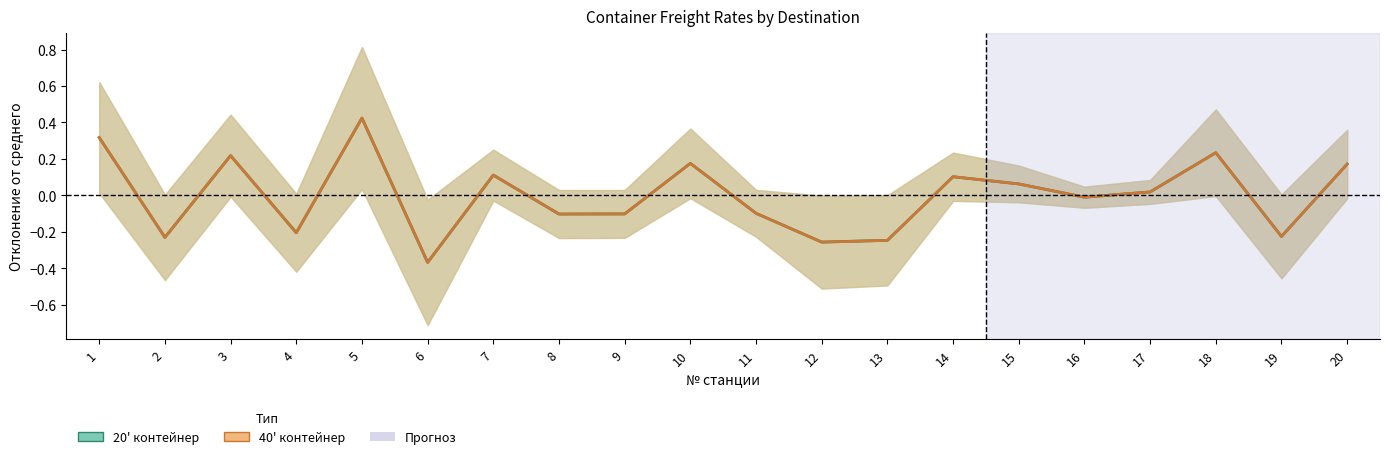

What is the sum of the 40' контейнер values at 14 and 7?

0.2